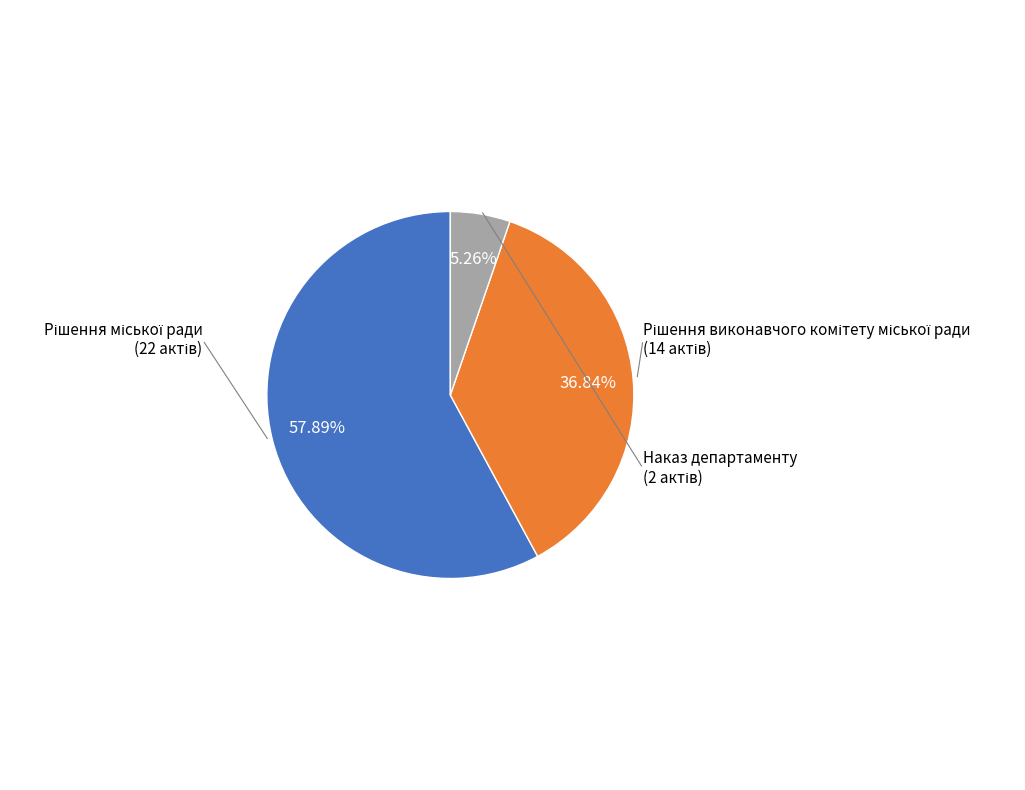

What is the smallest slice in the pie chart?

Наказ департаменту